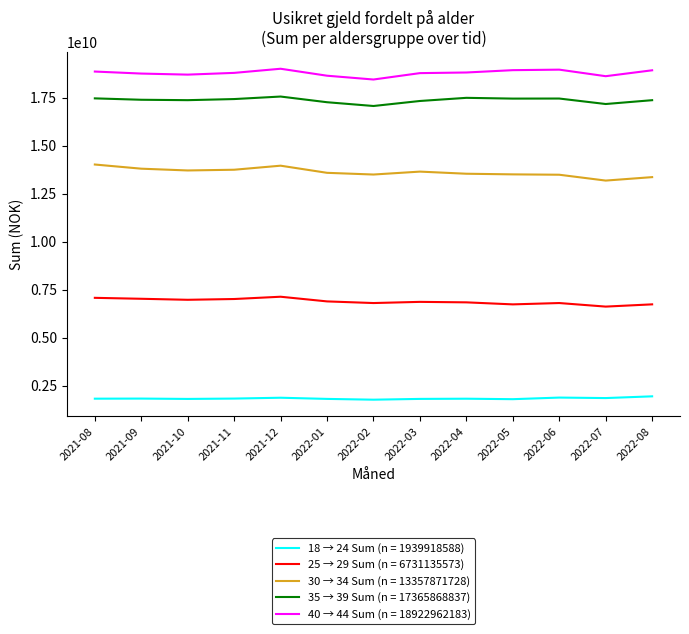

Is it true that 35 → 39 Sum (n = 17365868837) equals 5118817642 at 2022-03?

False